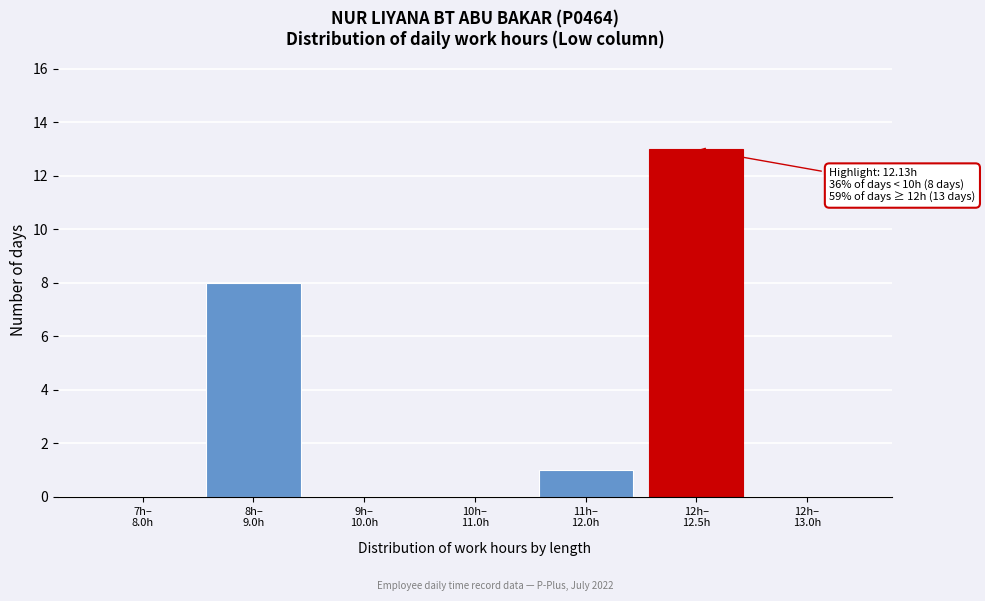

What is the sum of all values?

22